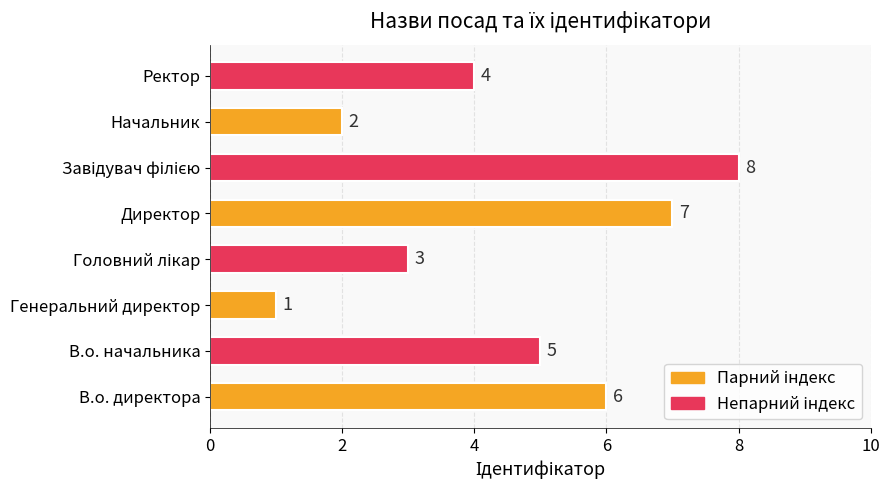

What is the maximum value shown in the chart?

8